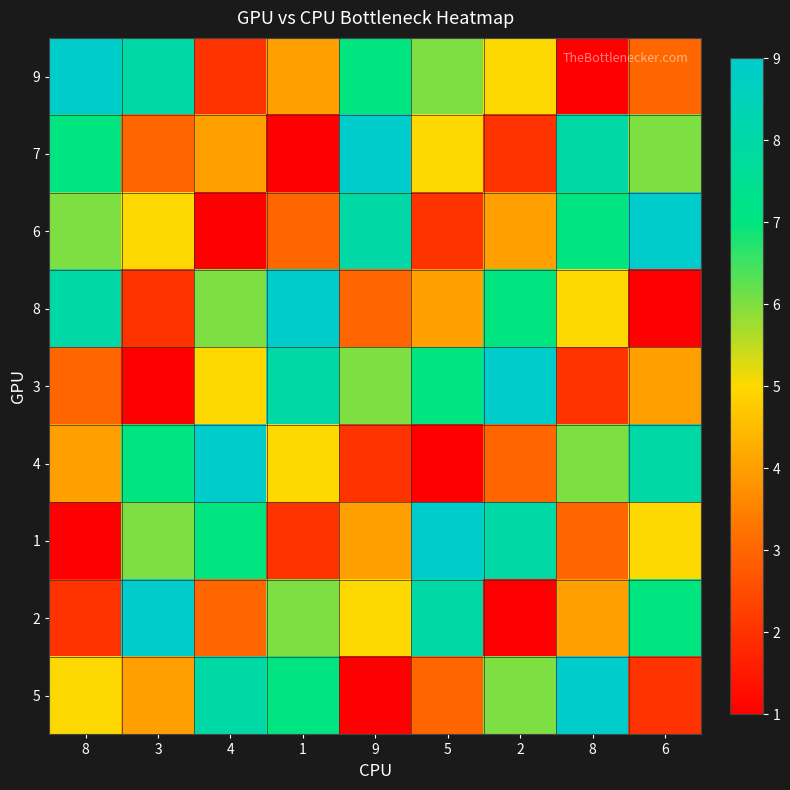

At which category is the sum across all series the highest?

8